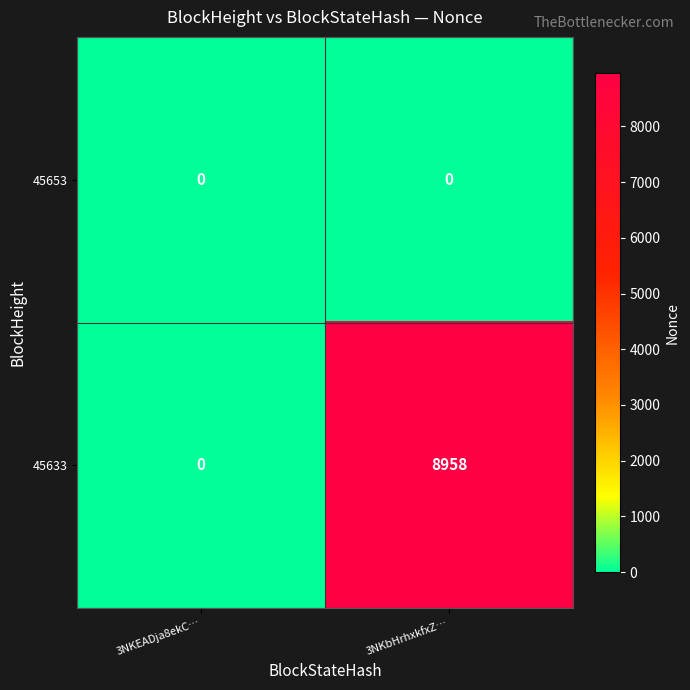

Reading left to right, extract all data points from this chart.

45653: 0	0
45633: 0	8958